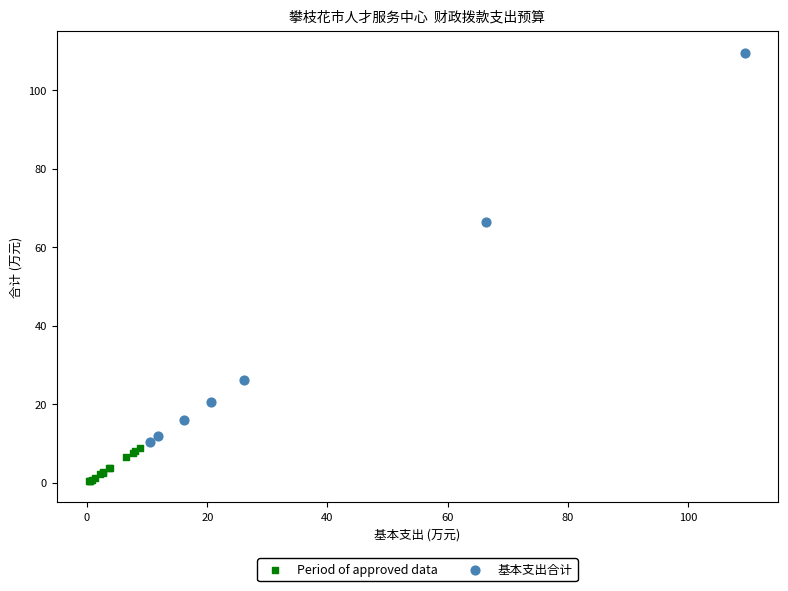

Which series has the largest Y range (max minus min)?

基本支出合计